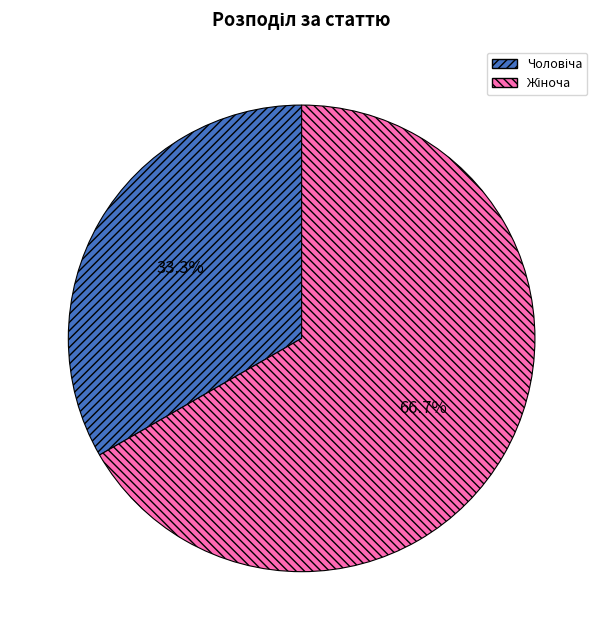

Count the number of slices in the pie.

2